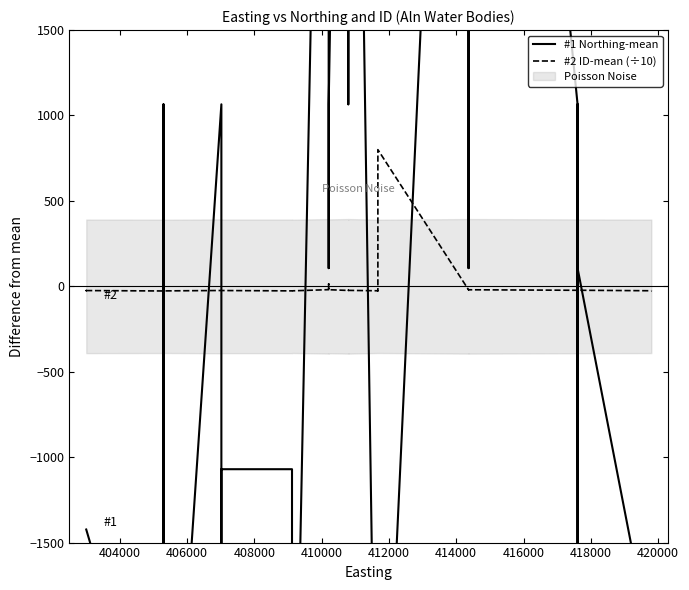

Is this an area chart (filled region under the line)?

No